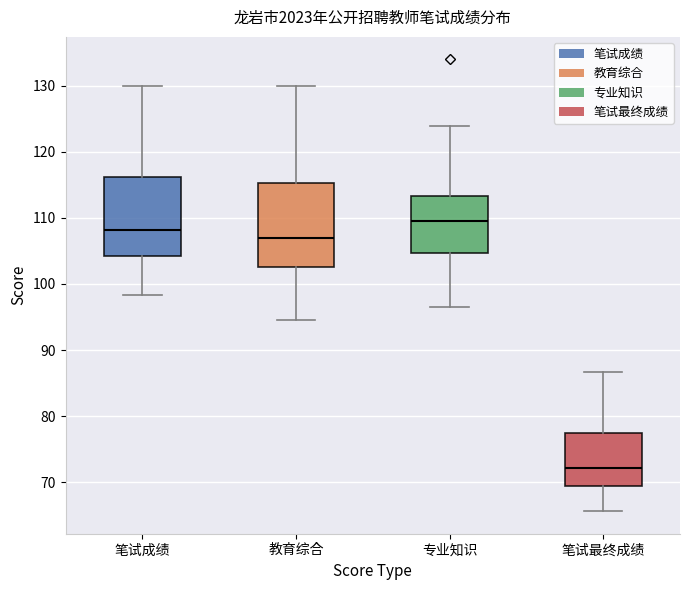

Where does the lower whisker of the box for 教育综合 end on the y-axis? The values are not printed on the chart, so give them approximately, as read against the axis.

95